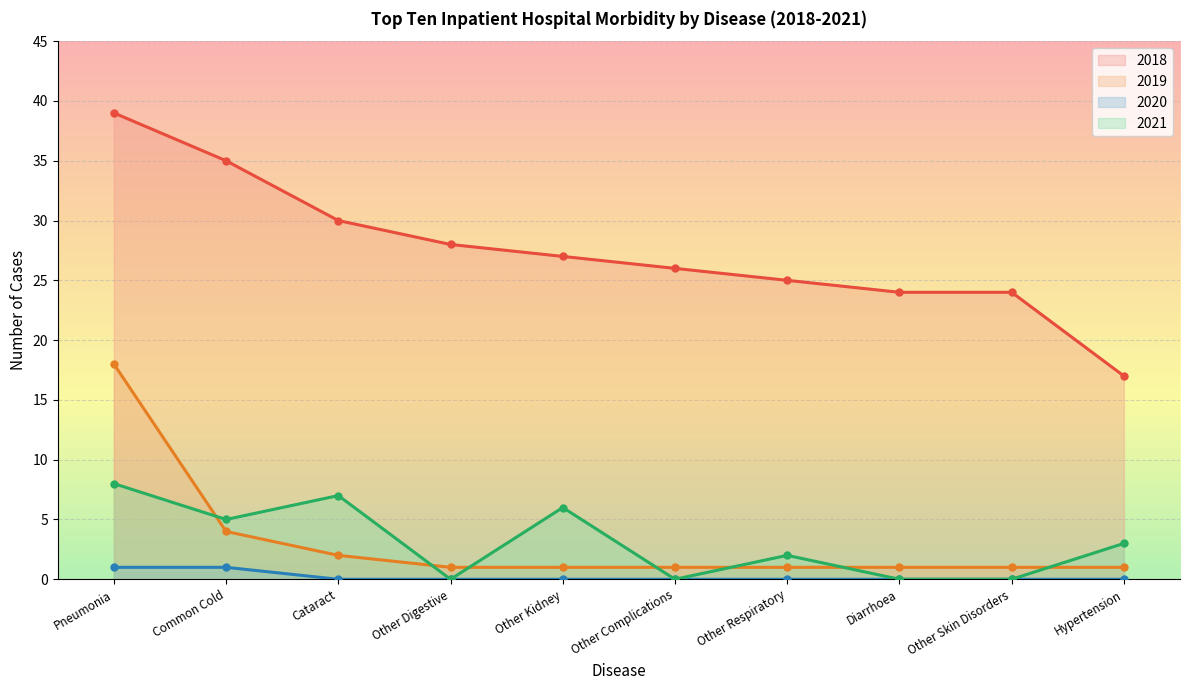

What position from the left is Other Skin Disorders?

9